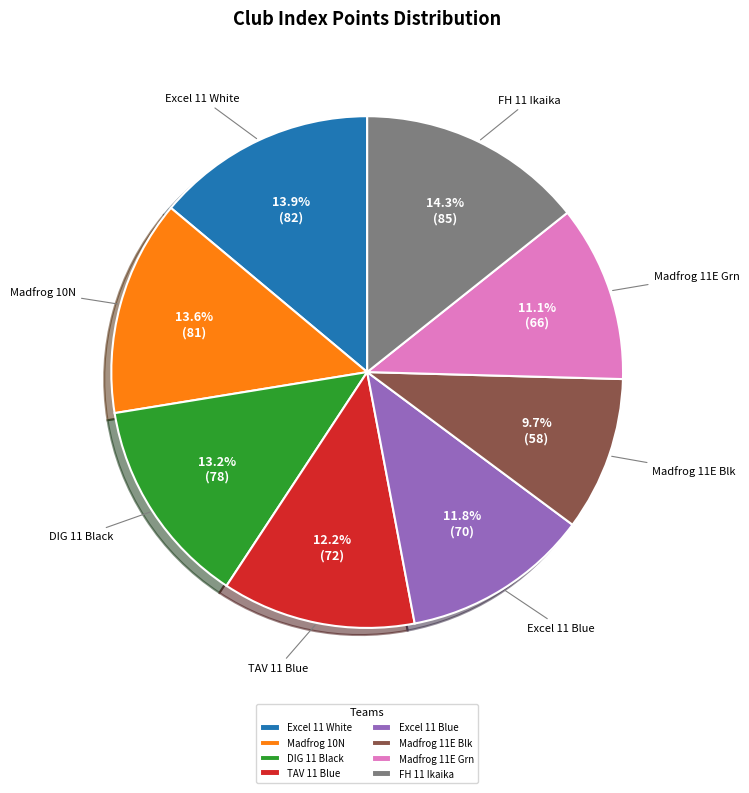

How much of the chart is everything except TAV 11 Blue?

87.8%